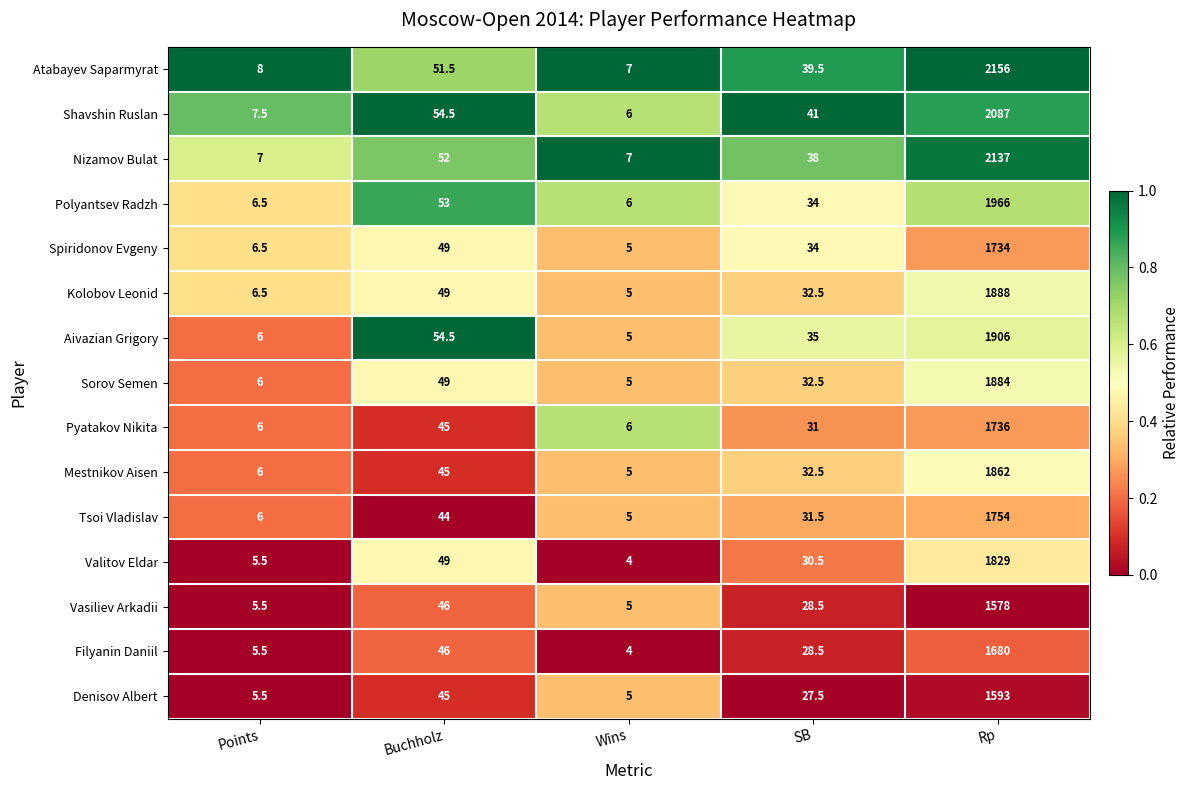

The value of Pyatakov Nikita at Rp is 2701.8. True or false?

False